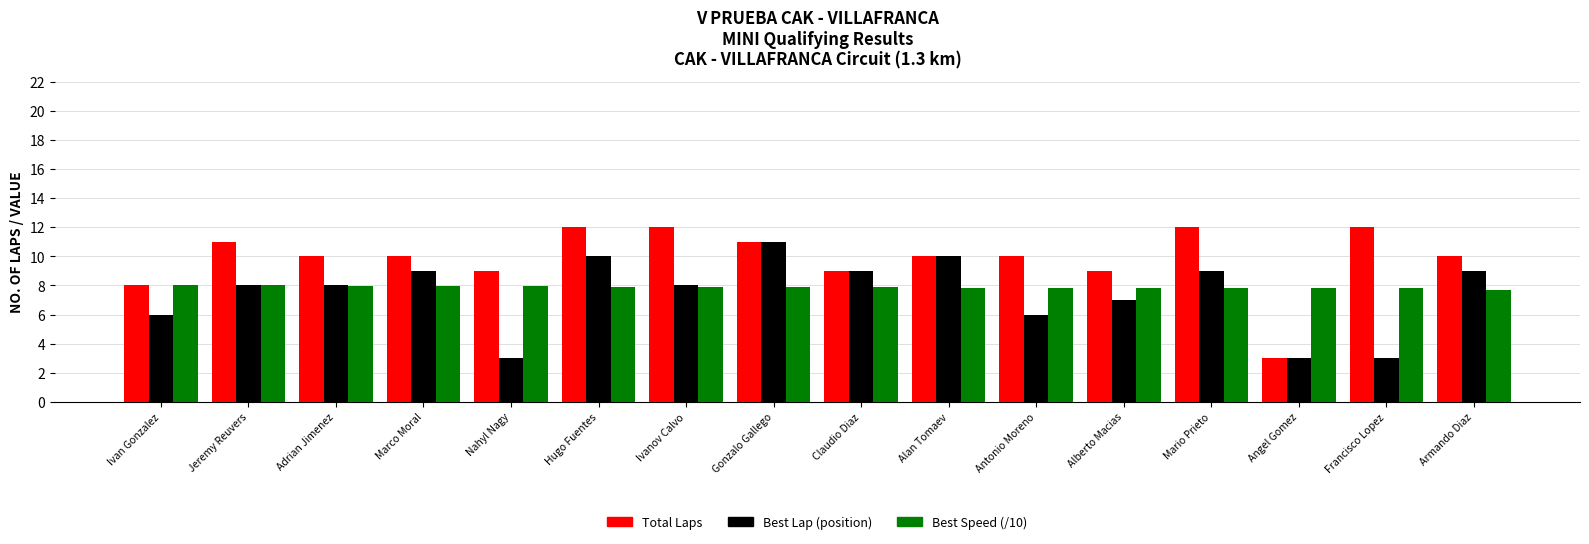

What is the total value across all series at Hugo Fuentes?

29.9